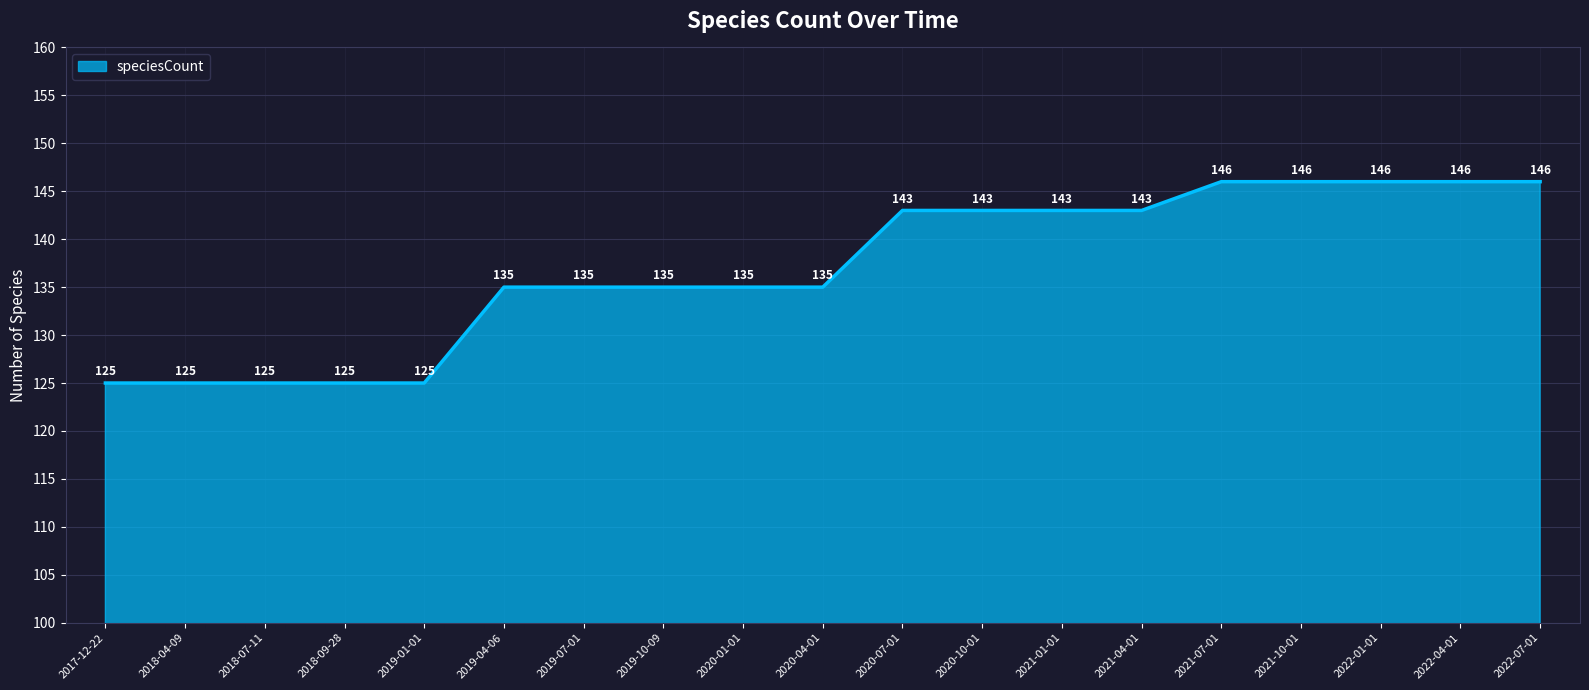

Reading left to right, list all the values displayed in this chart.

125	125	125	125	125	135	135	135	135	135	143	143	143	143	146	146	146	146	146